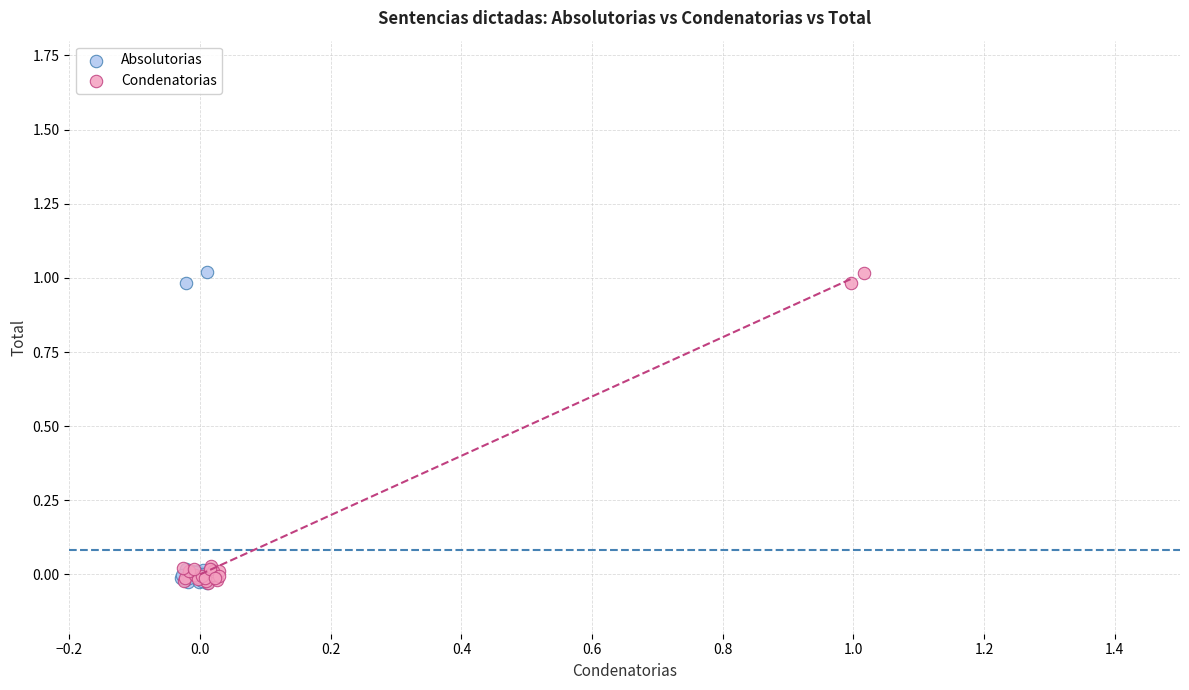

Which series has the largest Y range (max minus min)?

Absolutorias